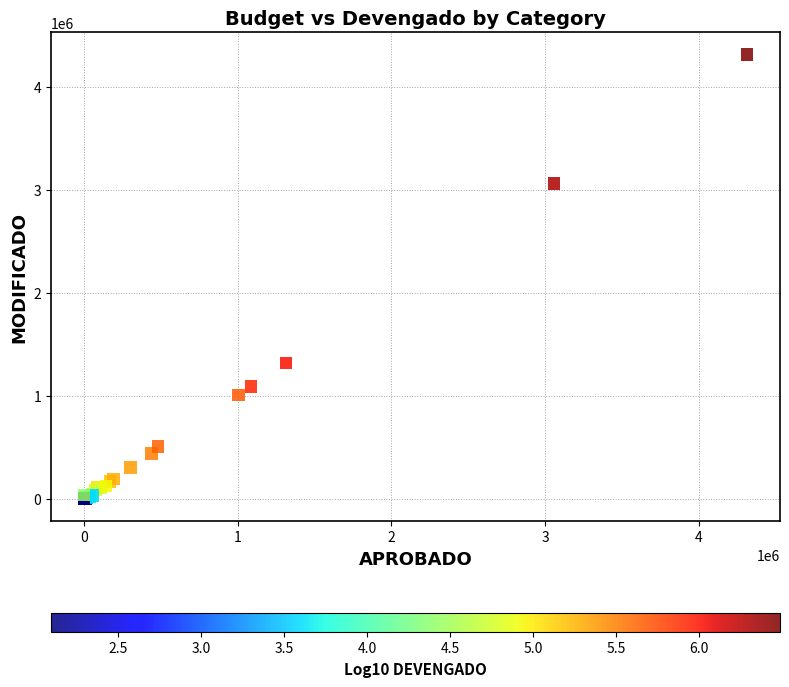

What Y value in the scatter plot is closest to 2156700?

1315000